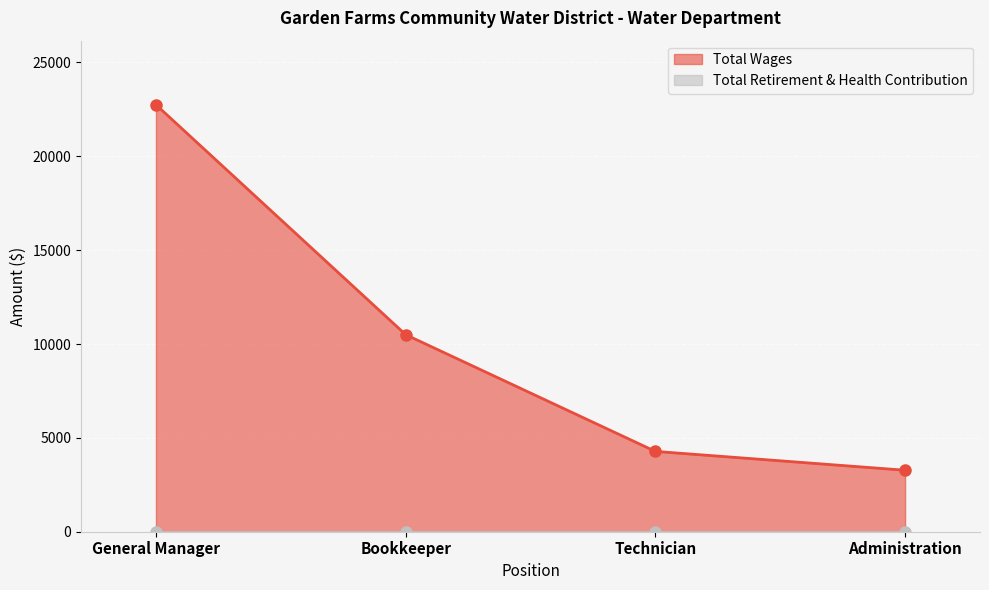

What is the label of the 2nd point from the left?

Bookkeeper